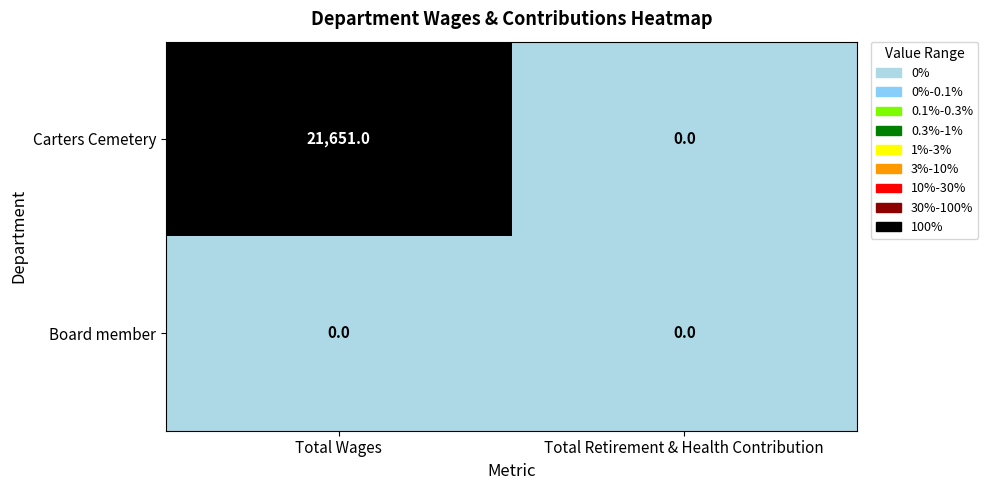

Rank the series by their maximum value, from lowest to highest.

Board member, Carters Cemetery